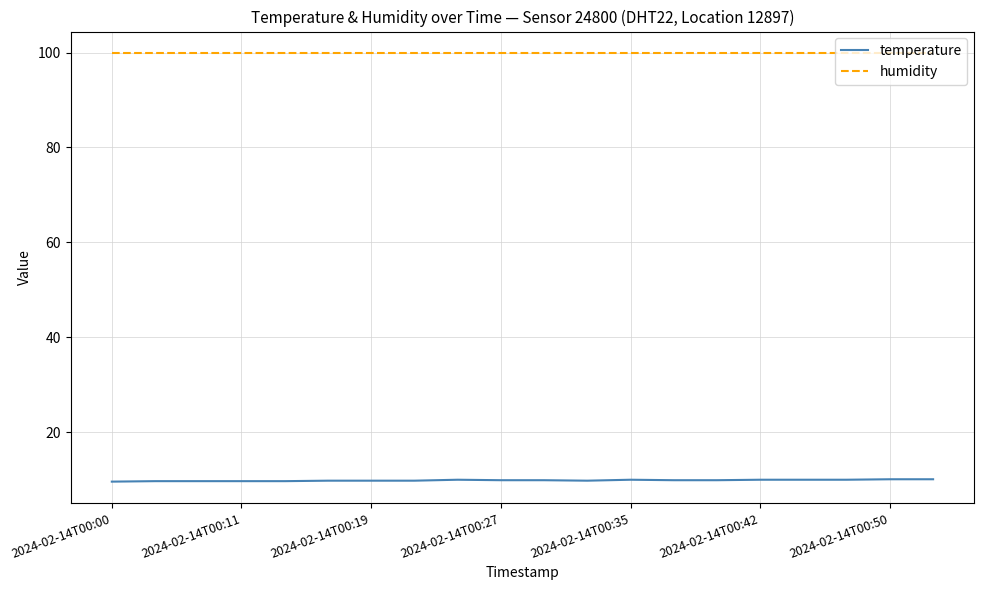

Which series has the largest total across all categories?

humidity